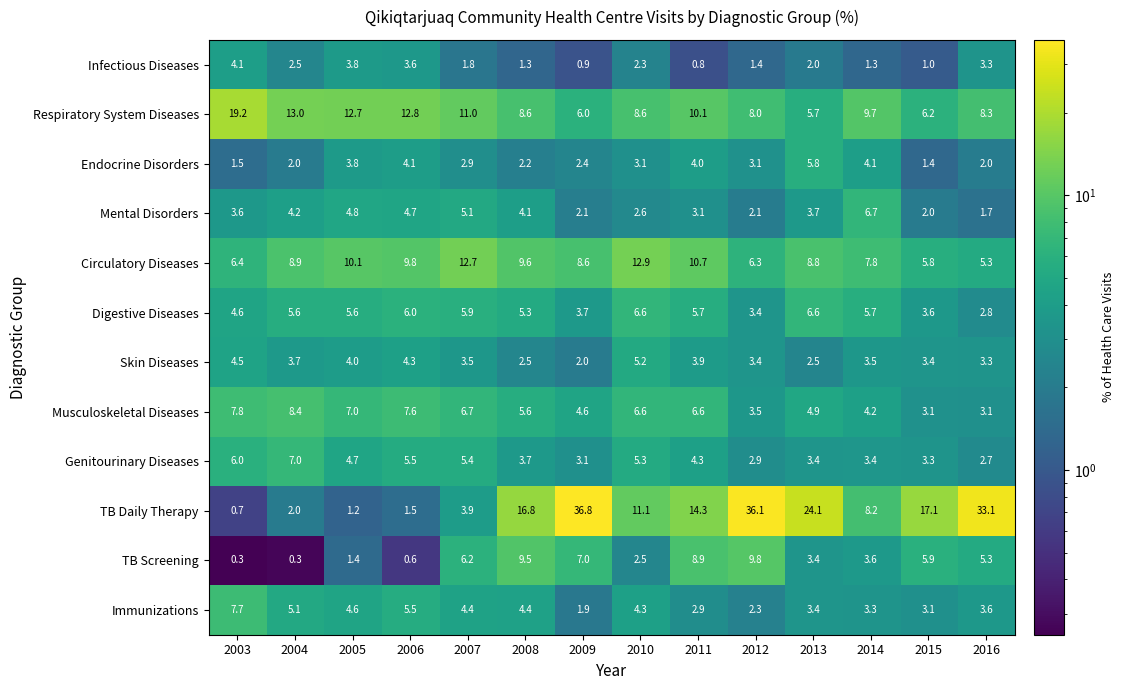

True or false: Mental Disorders has a value of 3.4 at 2012.

False